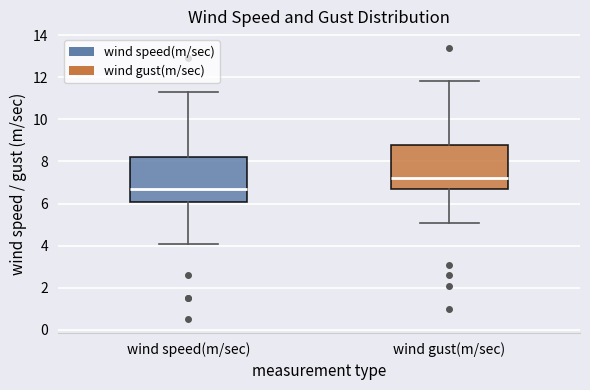

Where does the median line of the box for wind speed(m/sec) sit on the y-axis? The values are not printed on the chart, so give them approximately, as read against the axis.

6.8